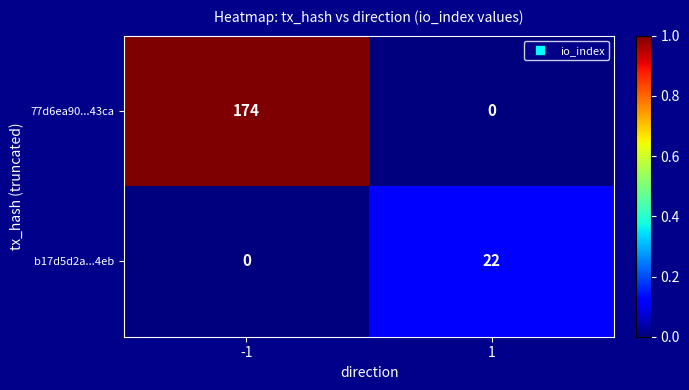

What is the spread (max minus min) of values at -1?

174